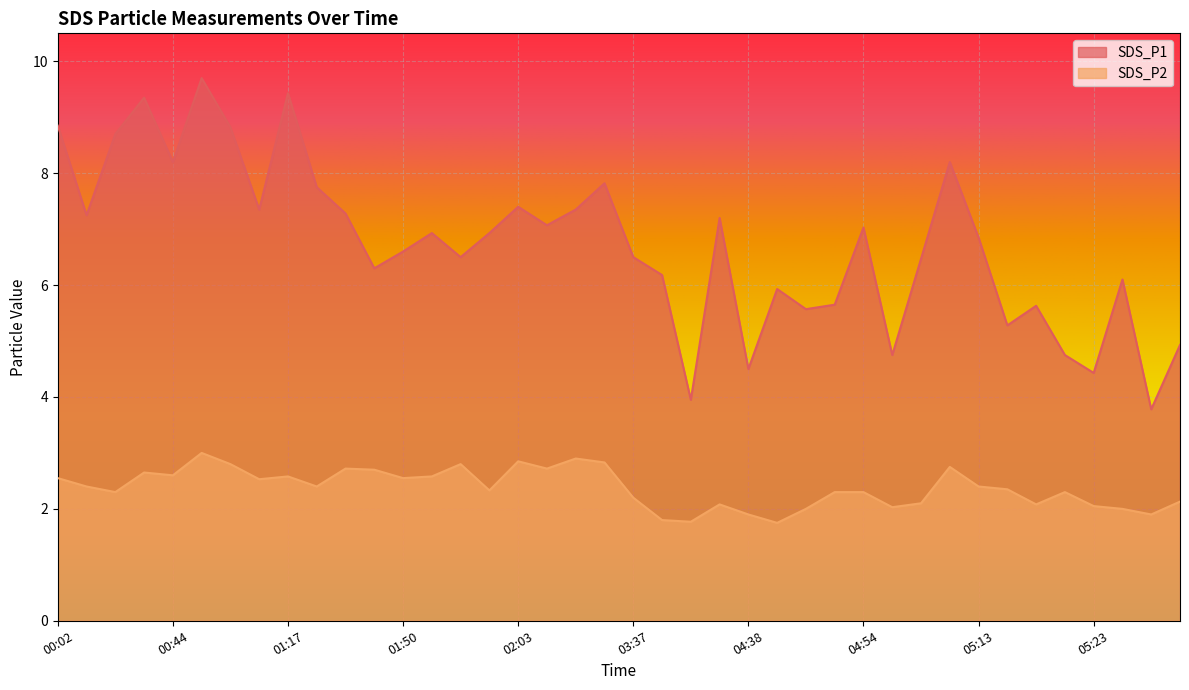

Rank the series by their maximum value, from highest to lowest.

SDS_P1, SDS_P2